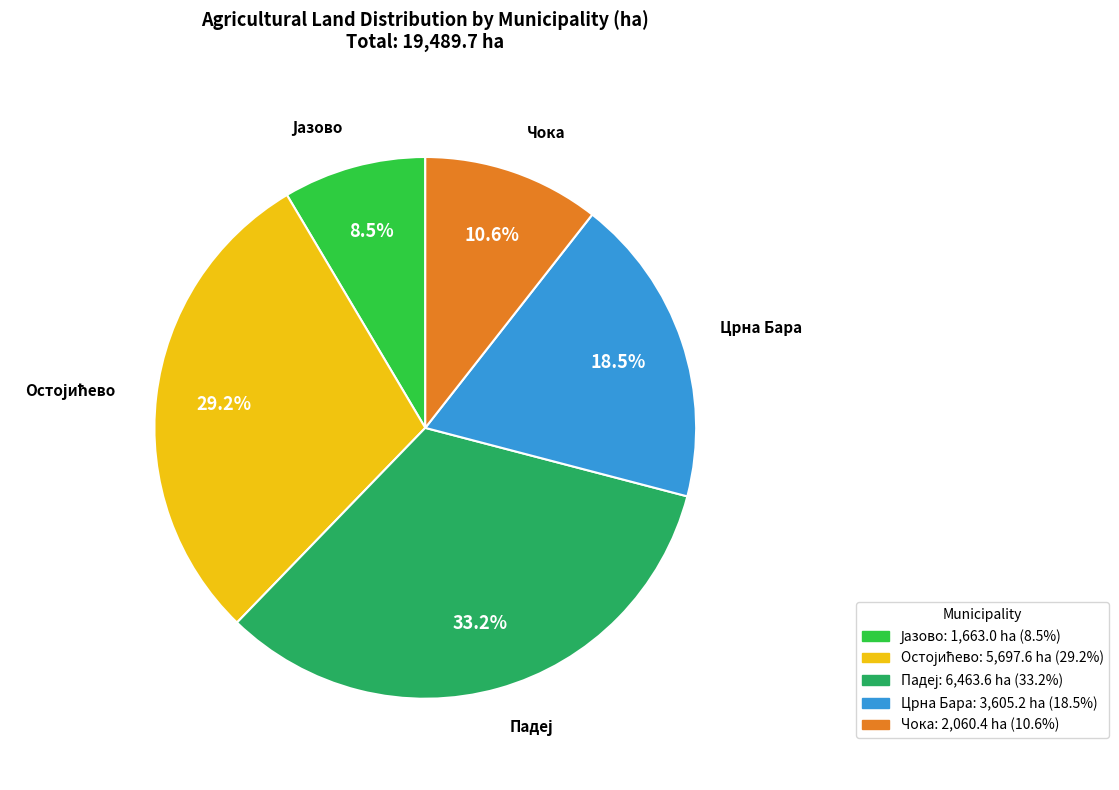

Does Црна Бара represent more than half of the total?

No